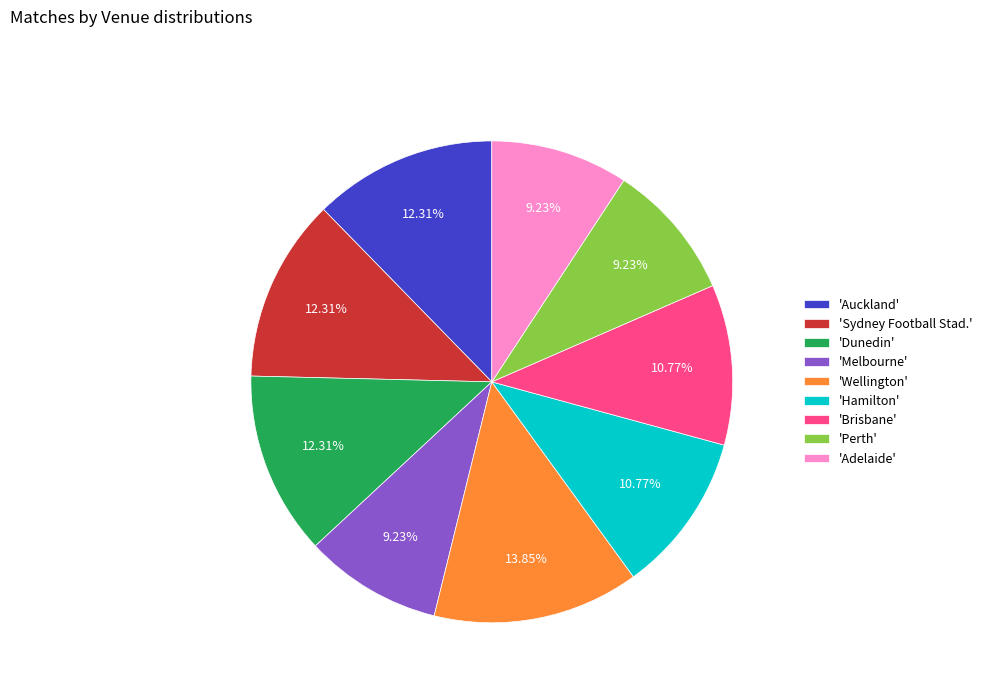

What is the largest slice in the pie chart?

'Wellington'